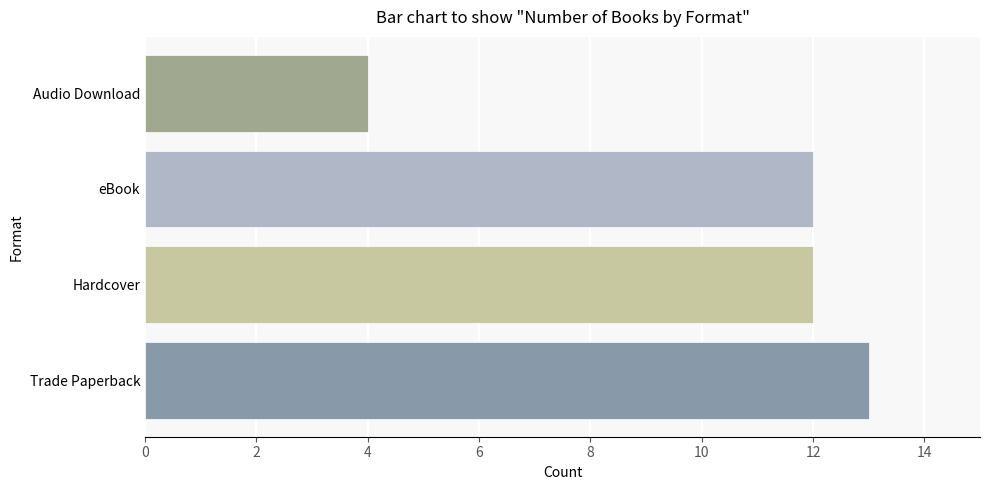

What position from the left is Trade Paperback?

1